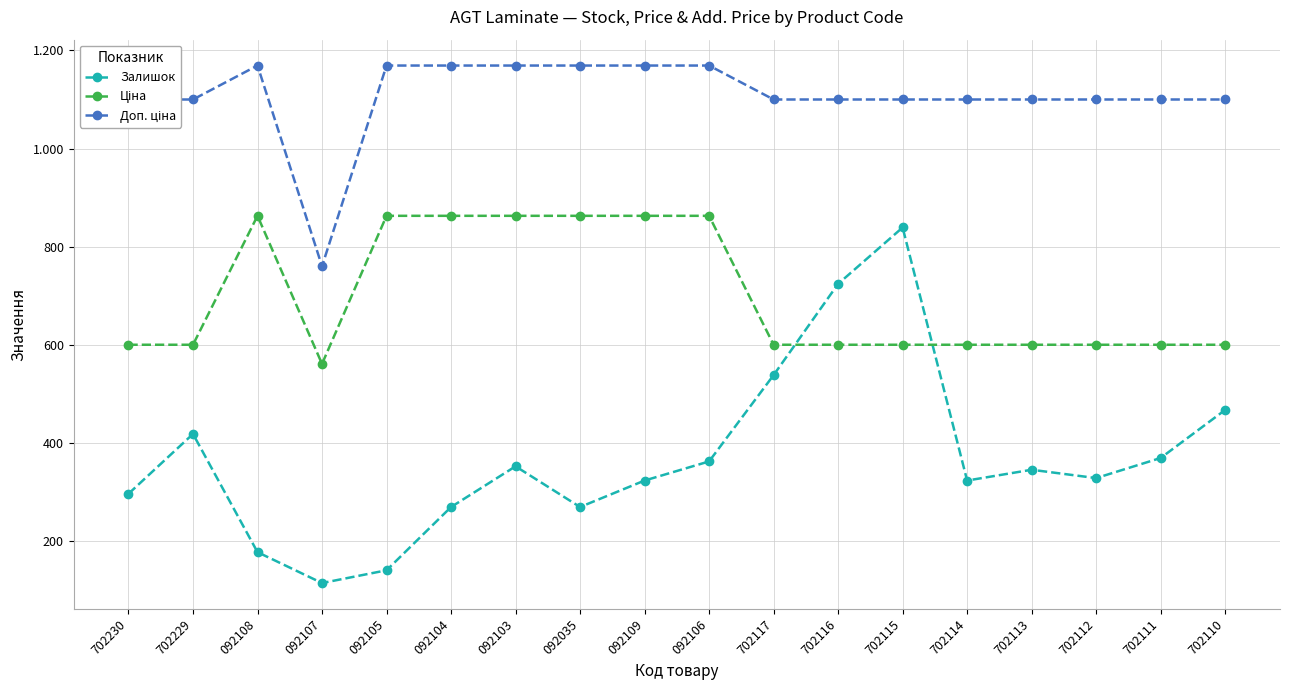

Which has a higher value, 702116 or 702112?

702116